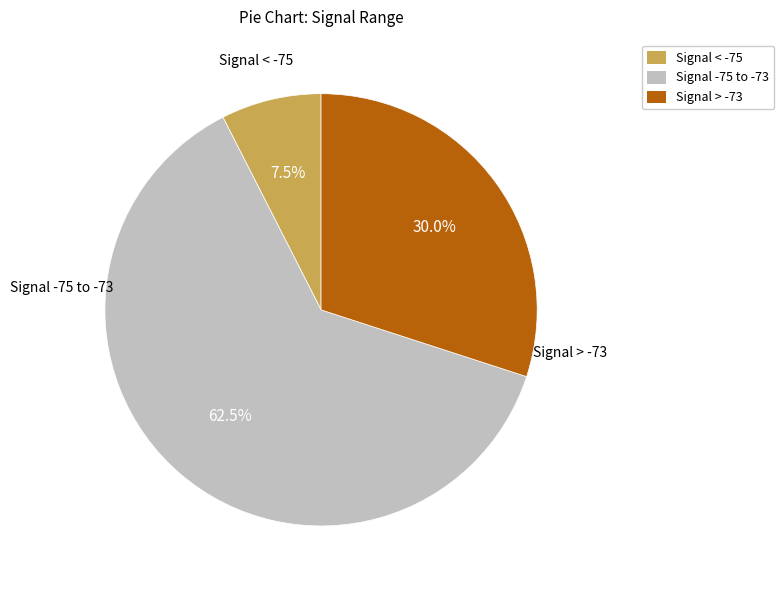

Combined, what portion of the pie is Signal < -75 and Signal > -73?

37.5%